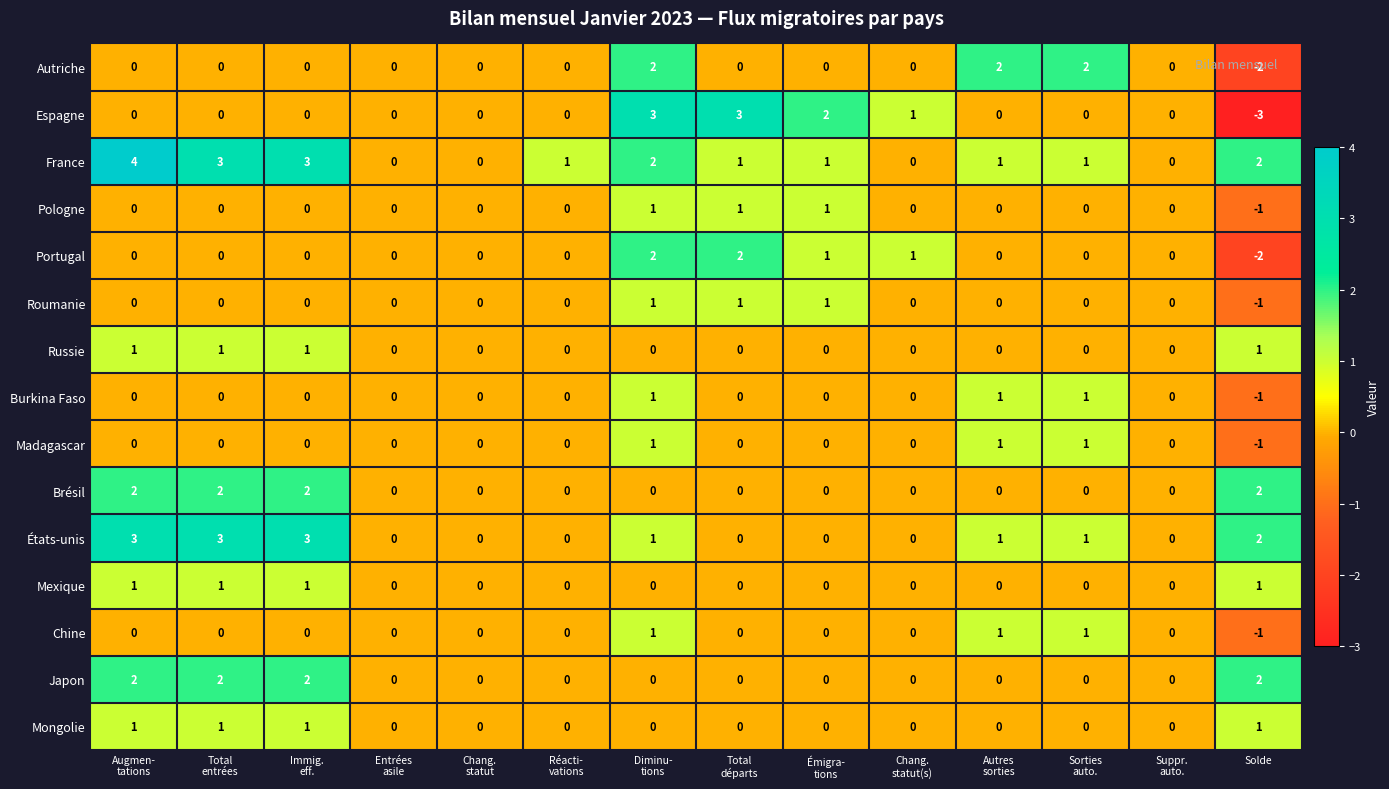

Which series changed the most between Sorties
auto. and Solde?

Autriche